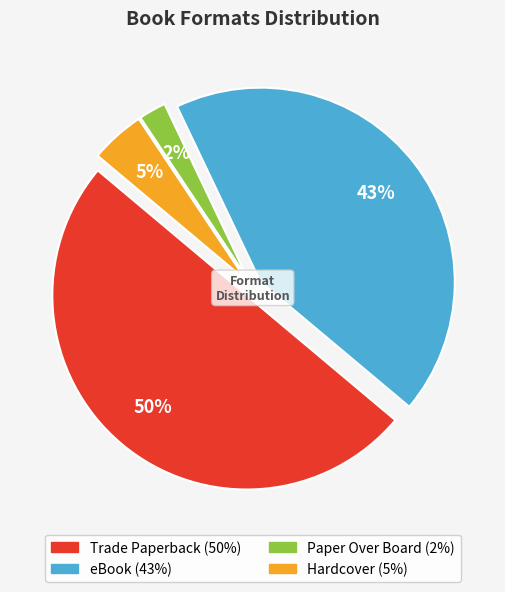

Which category has the biggest portion of the pie?

Trade Paperback